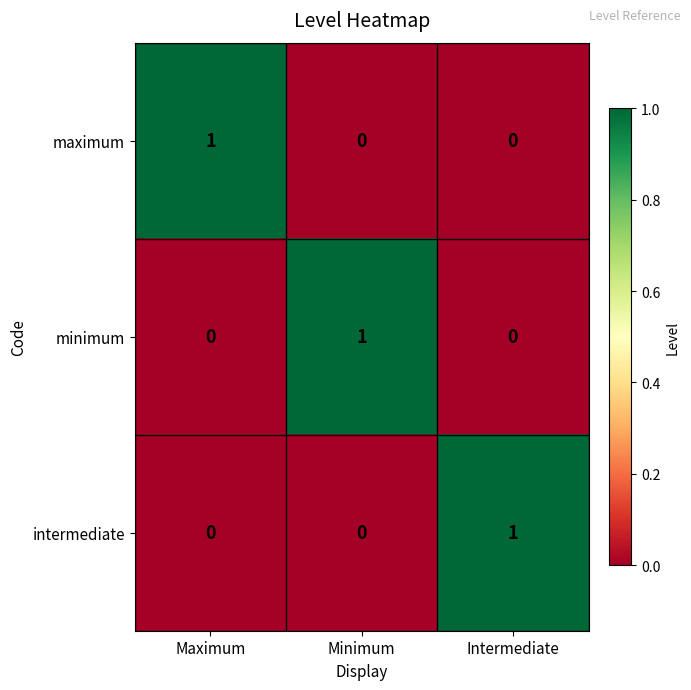

The intermediate series shows 1 at Intermediate. True or false?

True